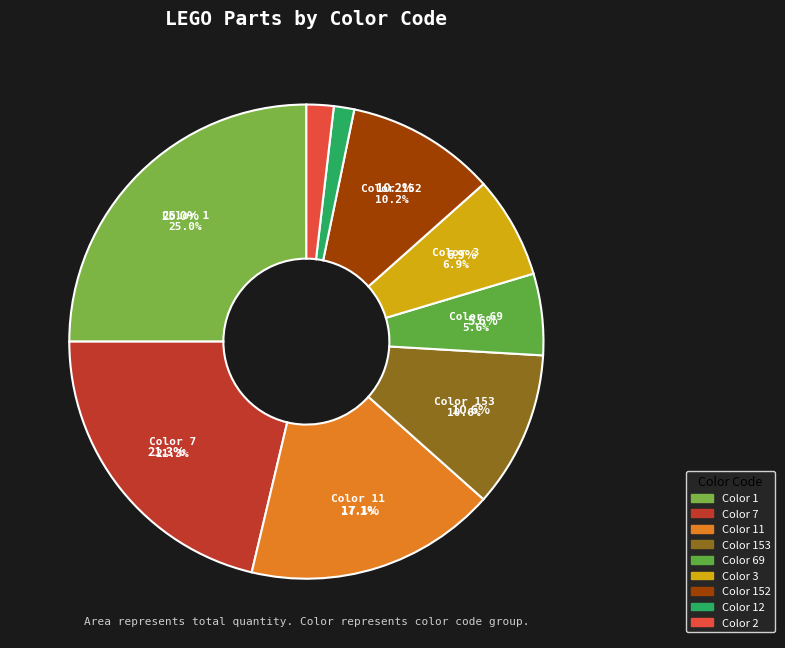

How many segments does this pie chart have?

9